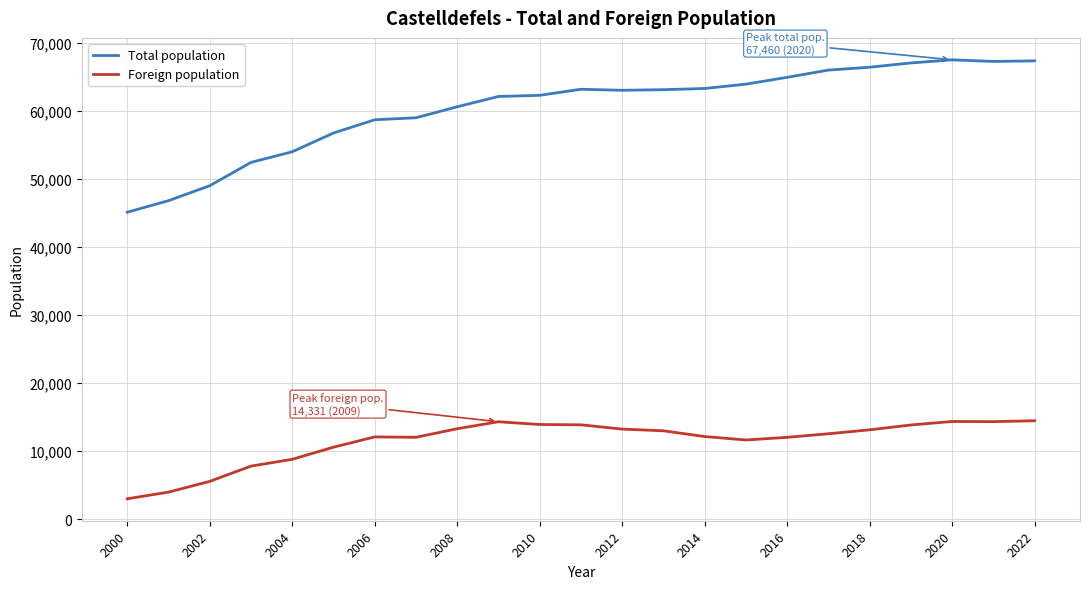

How many lines are shown in the chart?

2